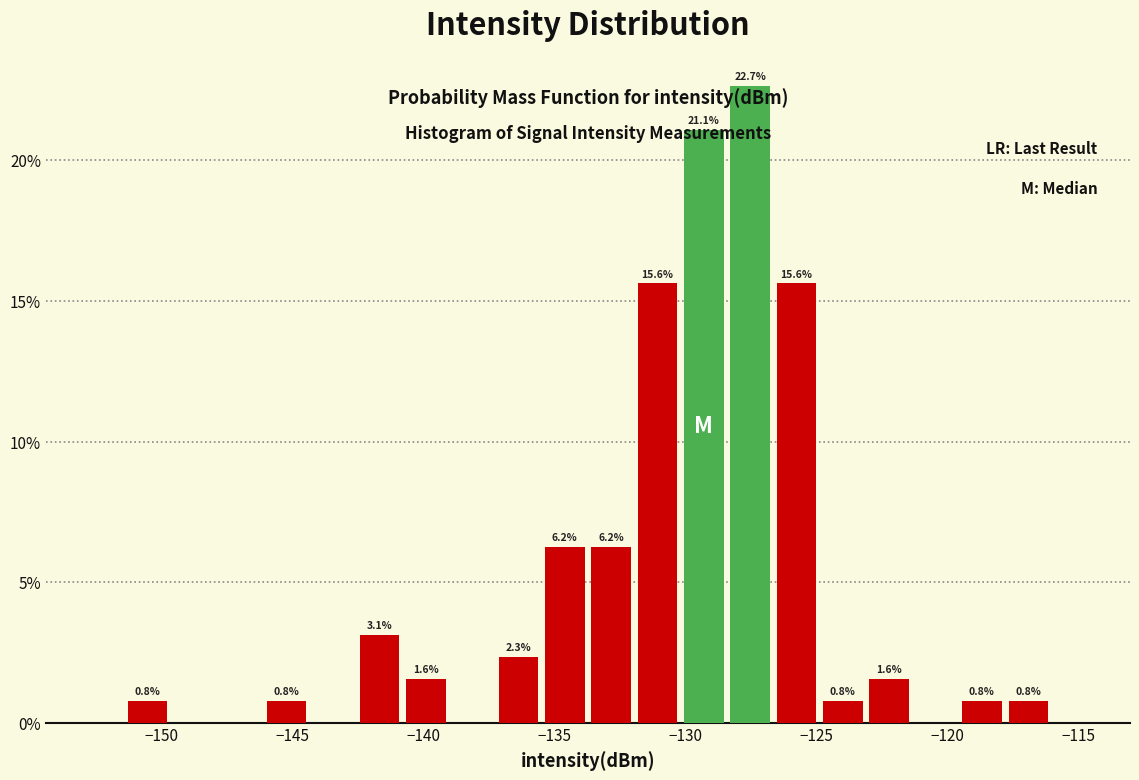

Around what value on the x-axis is the tallest bar? Give the approximate position of its centre, as read against the axis.

-127.5